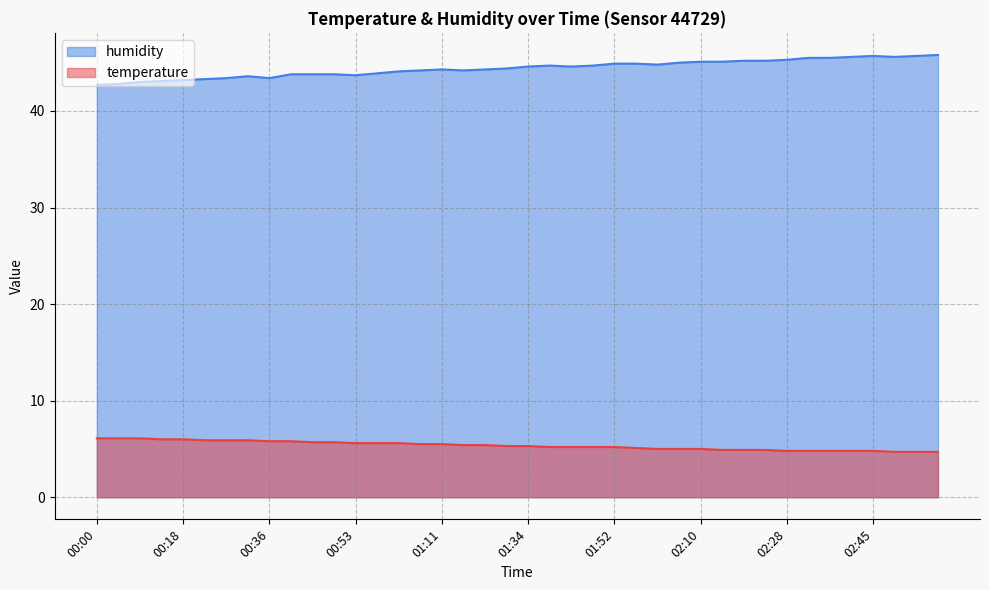

What is the difference between the maximum and minimum values in the humidity series?

3.1